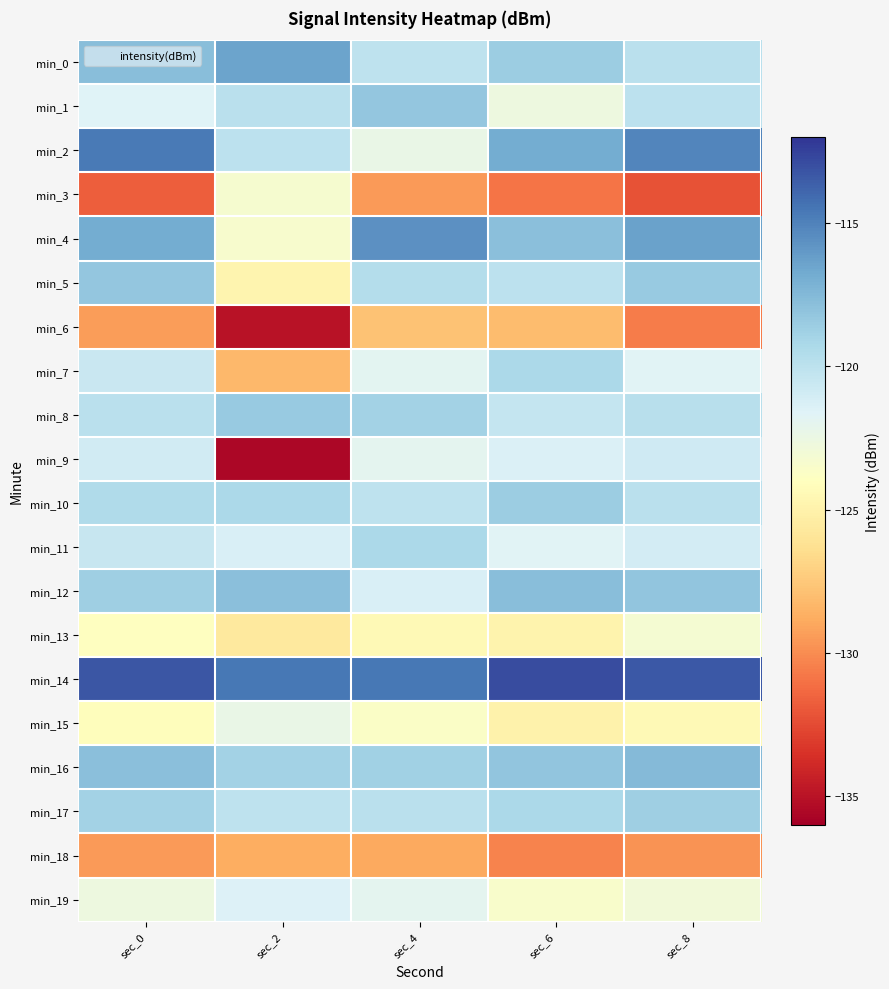

Reading left to right, transcribe all the data shown in this chart.

min_0: sec_0=-117.8	sec_2=-116.5	sec_4=-120.1	sec_6=-118.6	sec_8=-119.9
min_1: sec_0=-121.6	sec_2=-119.9	sec_4=-118.2	sec_6=-122.7	sec_8=-120.0
min_2: sec_0=-114.7	sec_2=-120.0	sec_4=-122.3	sec_6=-116.8	sec_8=-115.1
min_3: sec_0=-131.7	sec_2=-123.3	sec_4=-129.5	sec_6=-130.9	sec_8=-132.2
min_4: sec_0=-116.8	sec_2=-123.4	sec_4=-115.6	sec_6=-117.9	sec_8=-116.3
min_5: sec_0=-118.3	sec_2=-124.8	sec_4=-119.7	sec_6=-120.0	sec_8=-118.5
min_6: sec_0=-129.4	sec_2=-135.1	sec_4=-127.8	sec_6=-128.1	sec_8=-130.6
min_7: sec_0=-120.5	sec_2=-128.3	sec_4=-121.9	sec_6=-119.2	sec_8=-121.7
min_8: sec_0=-119.9	sec_2=-118.5	sec_4=-118.9	sec_6=-120.3	sec_8=-119.8
min_9: sec_0=-120.9	sec_2=-135.6	sec_4=-122.0	sec_6=-121.5	sec_8=-120.9
min_10: sec_0=-119.5	sec_2=-119.2	sec_4=-120.1	sec_6=-118.6	sec_8=-119.9
min_11: sec_0=-120.5	sec_2=-121.3	sec_4=-119.2	sec_6=-121.7	sec_8=-121.0
min_12: sec_0=-118.7	sec_2=-117.9	sec_4=-121.3	sec_6=-117.8	sec_8=-118.1
min_13: sec_0=-124.0	sec_2=-125.7	sec_4=-124.5	sec_6=-124.9	sec_8=-123.2
min_14: sec_0=-113.2	sec_2=-114.6	sec_4=-114.6	sec_6=-112.9	sec_8=-113.3
min_15: sec_0=-124.2	sec_2=-122.3	sec_4=-123.7	sec_6=-125.0	sec_8=-124.5
min_16: sec_0=-117.9	sec_2=-118.9	sec_4=-118.8	sec_6=-118.1	sec_8=-117.6
min_17: sec_0=-118.9	sec_2=-120.1	sec_4=-119.9	sec_6=-119.2	sec_8=-118.7
min_18: sec_0=-129.5	sec_2=-128.8	sec_4=-128.9	sec_6=-130.3	sec_8=-129.8
min_19: sec_0=-122.7	sec_2=-121.5	sec_4=-122.0	sec_6=-123.5	sec_8=-122.9